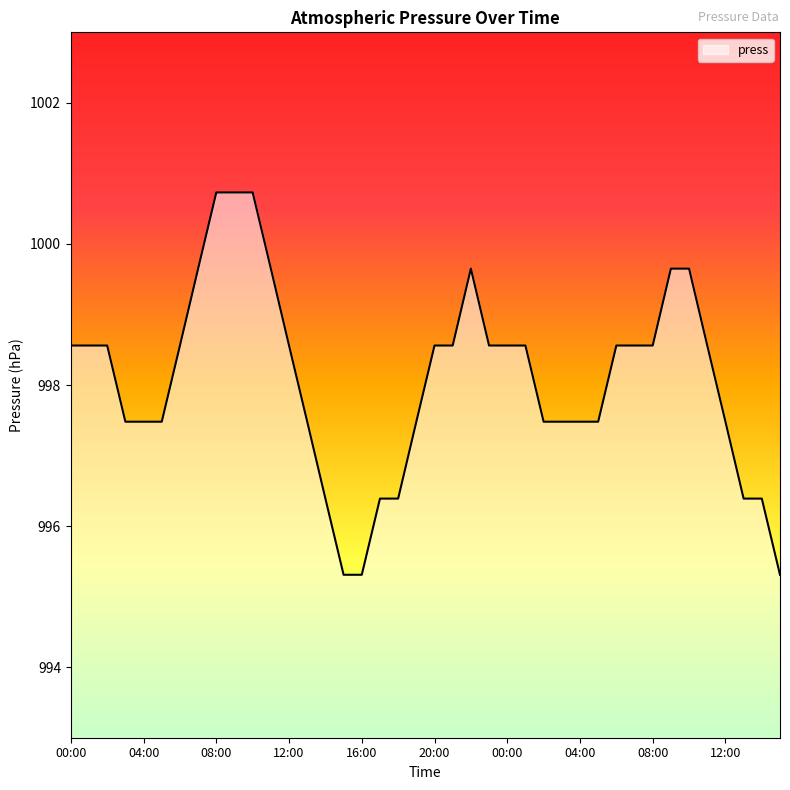

What is the smallest value displayed?

995.3